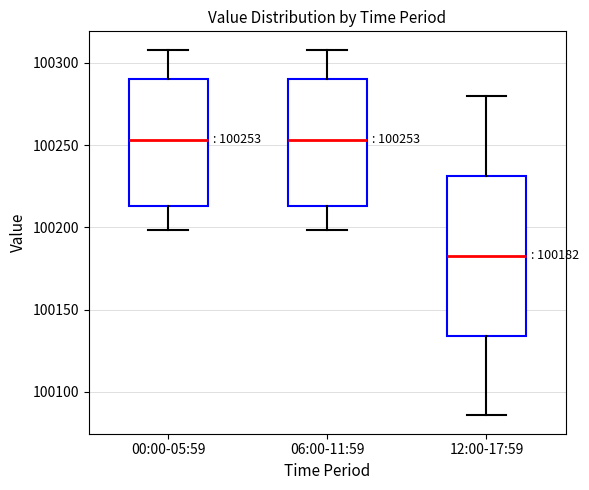

Comparing the boxes themselves (not the whiskers), which one is the tallest?

12:00-17:59